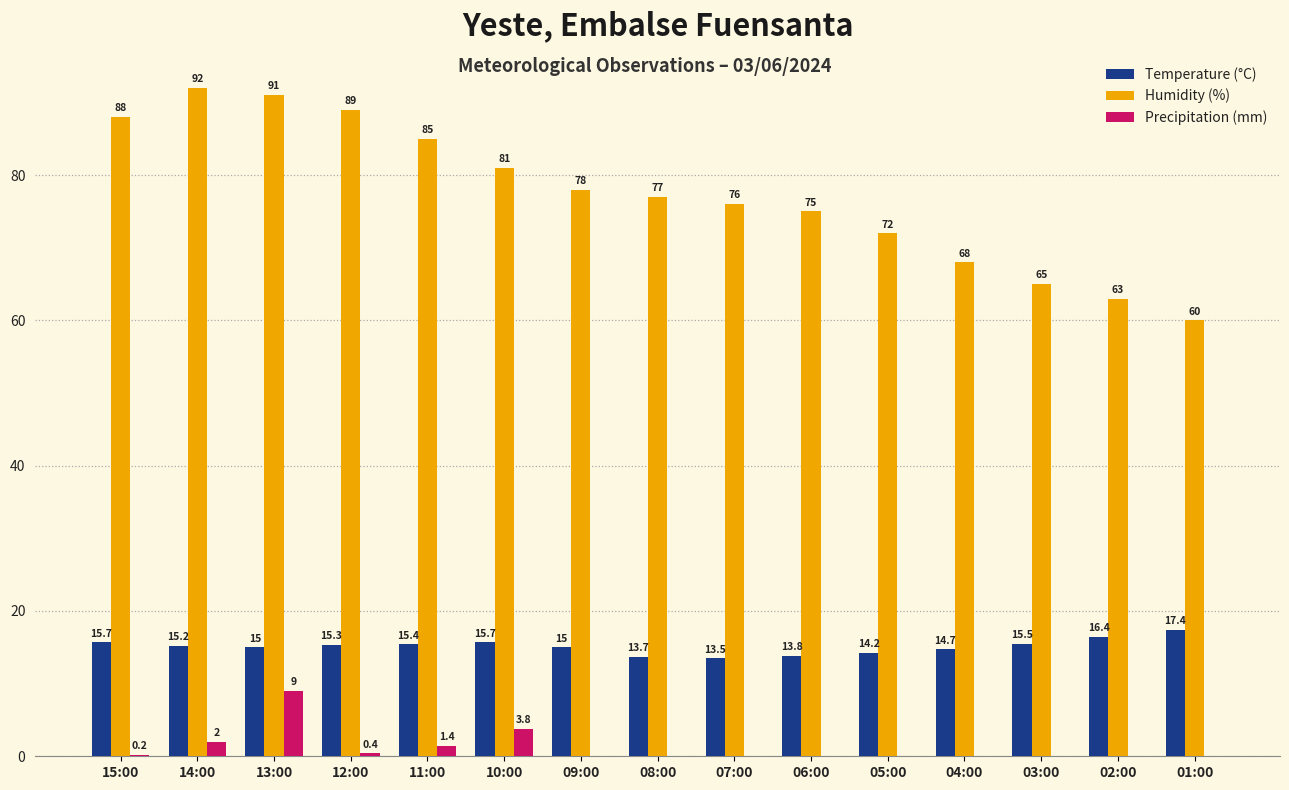

At which label is Precipitation (mm) closest to 4?

10:00